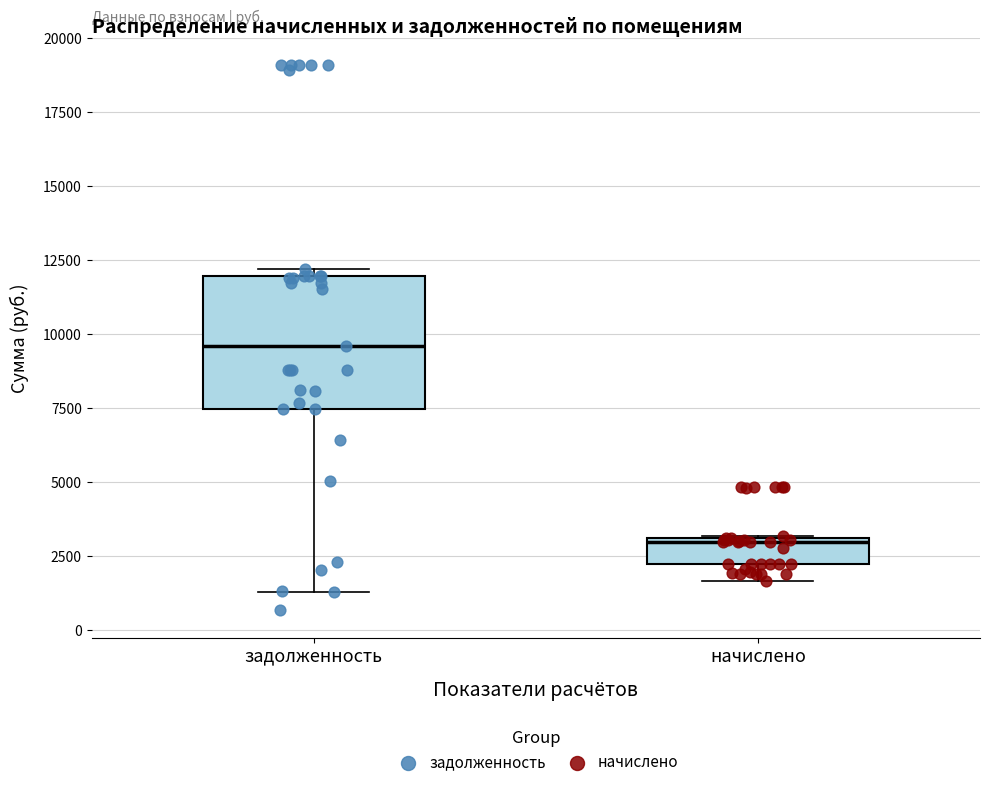

Comparing the boxes themselves (not the whiskers), which one is the tallest?

задолженность